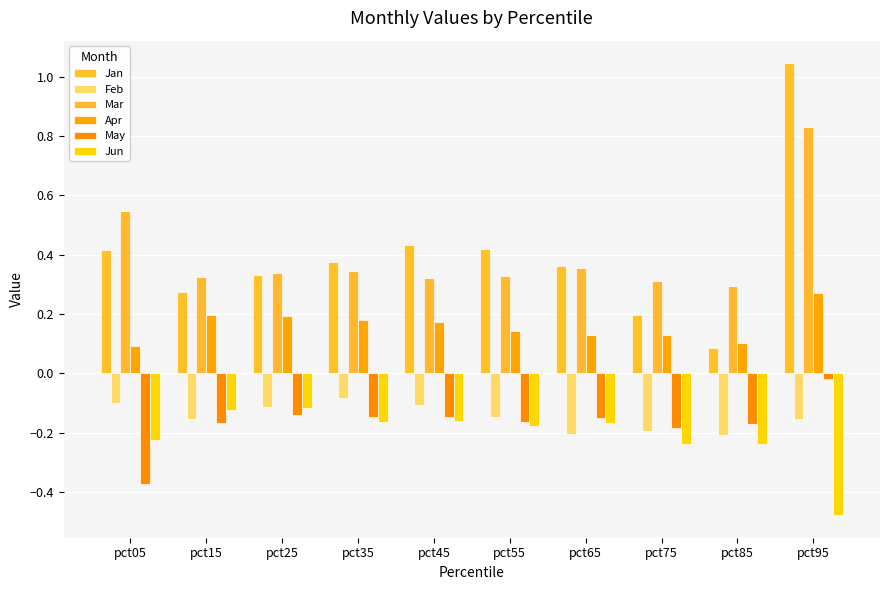

Where is Feb nearest to the value 0?

pct35